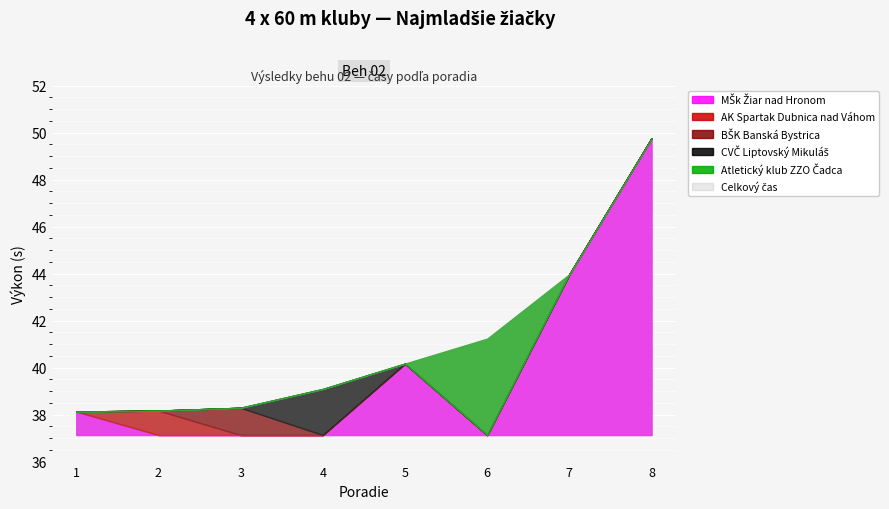

True or false: there are more than 1 points higher than both neighbors.

False